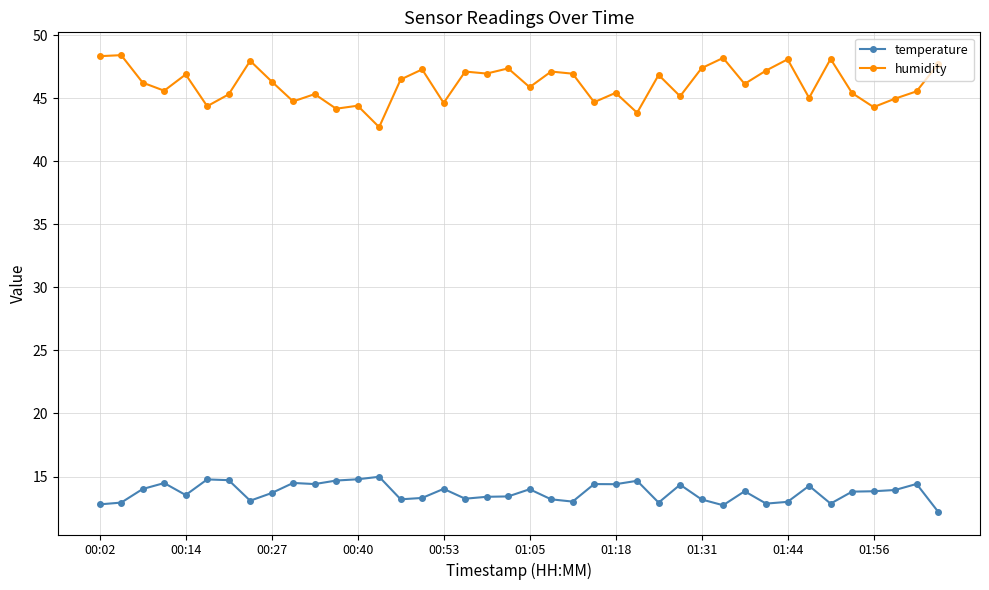

What is the value of the temperature point at the 31st from the left?

13.8